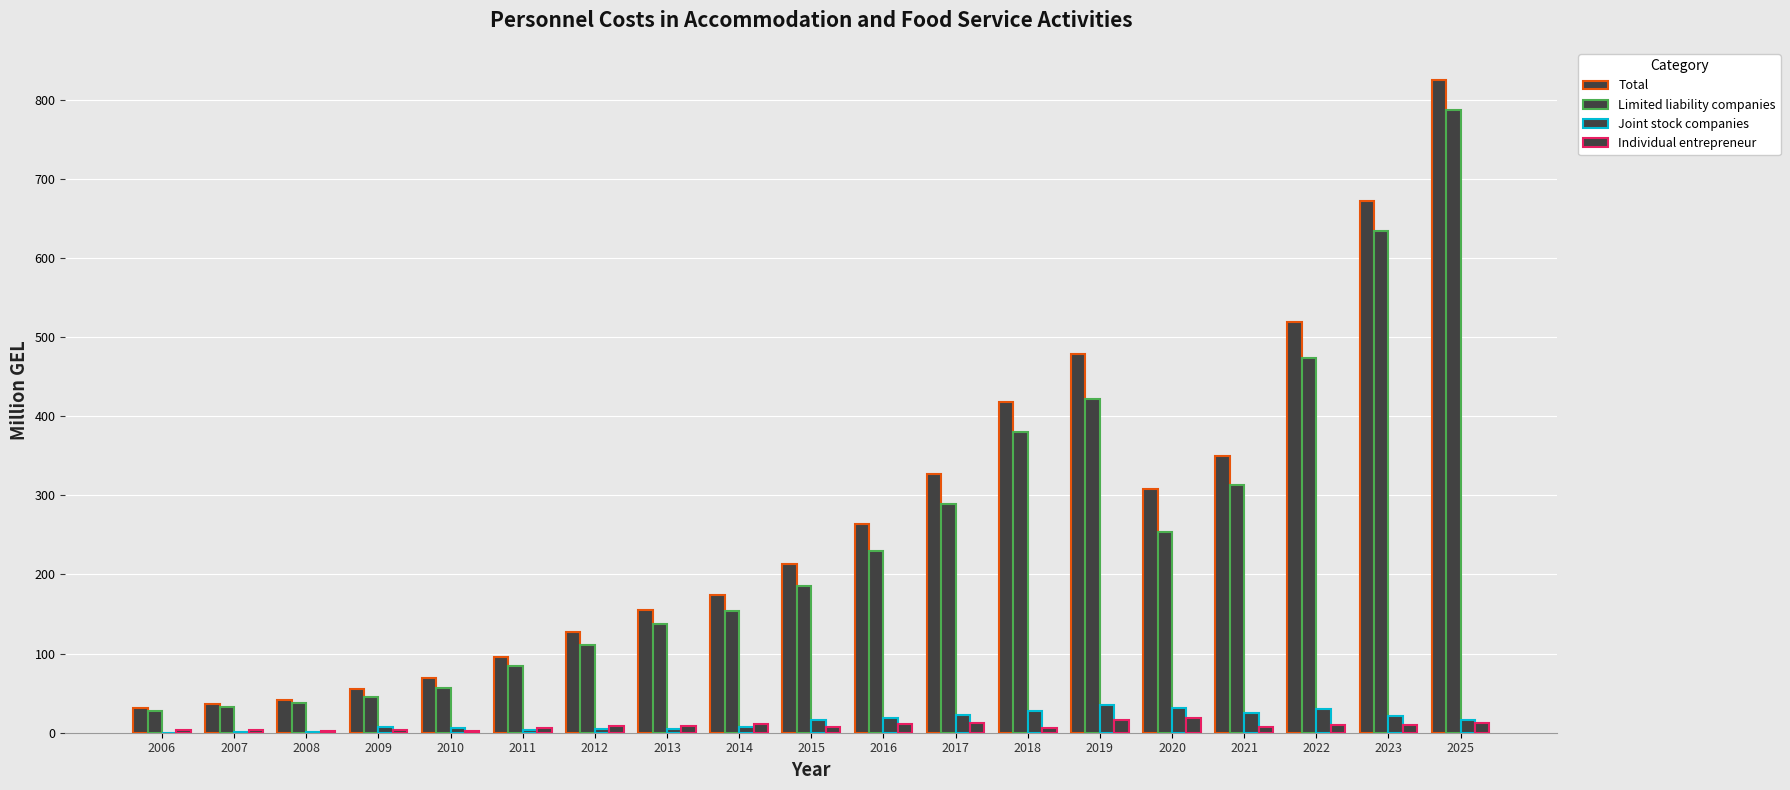

Which series has the largest range (max minus min)?

Total